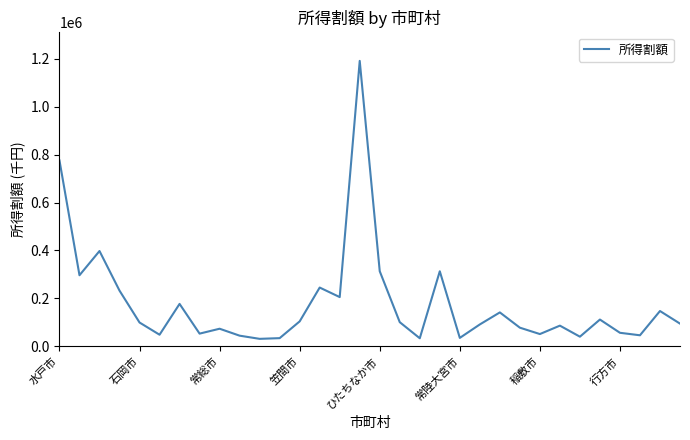

What is the difference between the maximum and minimum values?

1160500